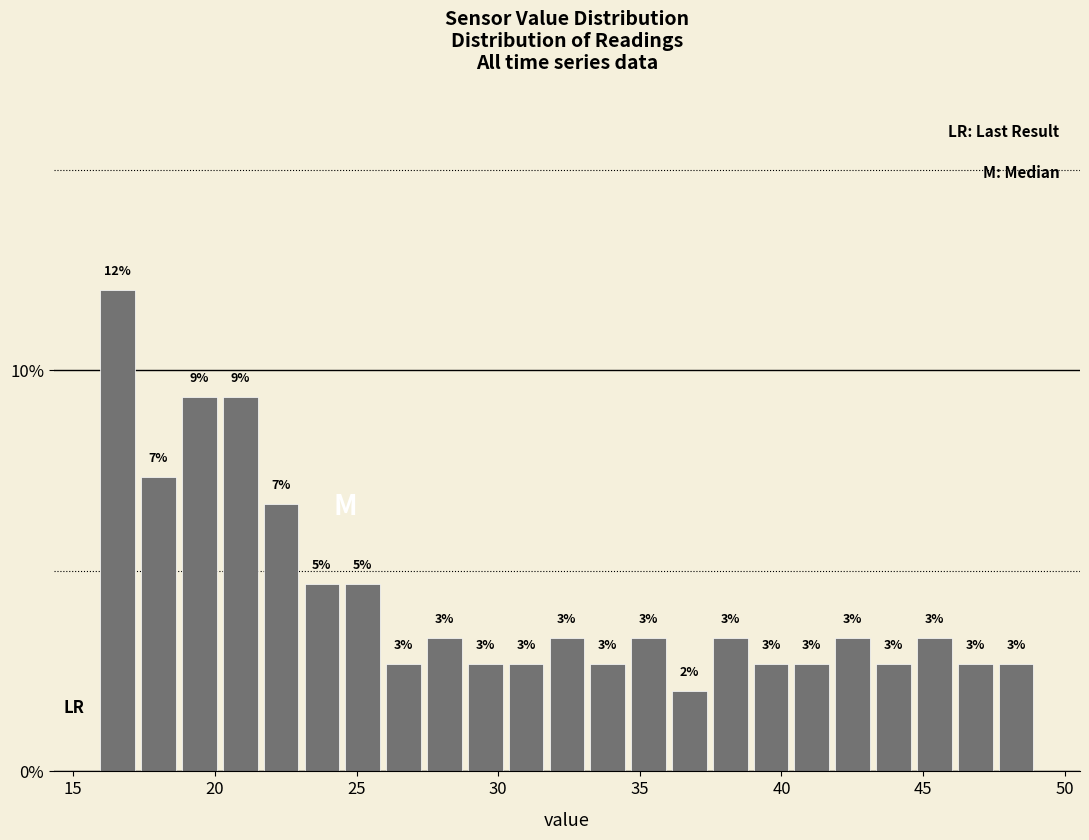

Around what value on the x-axis is the tallest bar? Give the approximate position of its centre, as read against the axis.

16.5